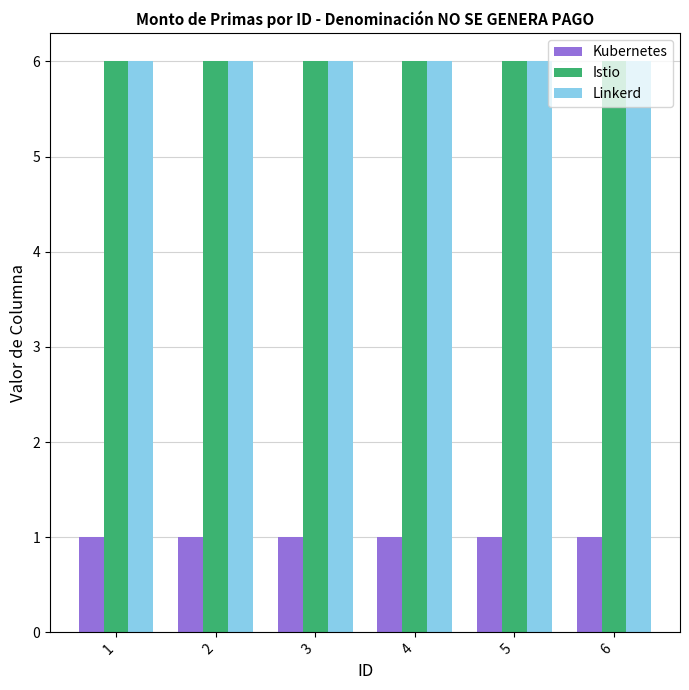

What is the spread (max minus min) of values at 5?

5